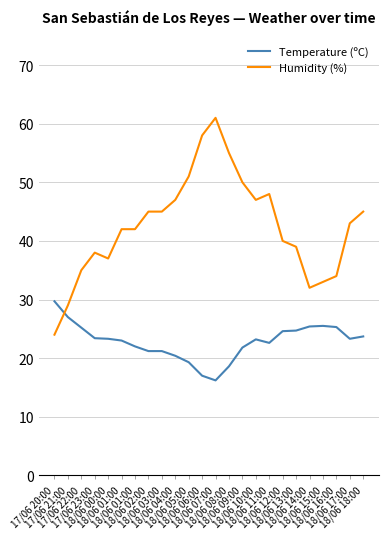

After their last crossing, which series has the higher values: Temperature (ºC) or Humidity (%)?

Humidity (%)